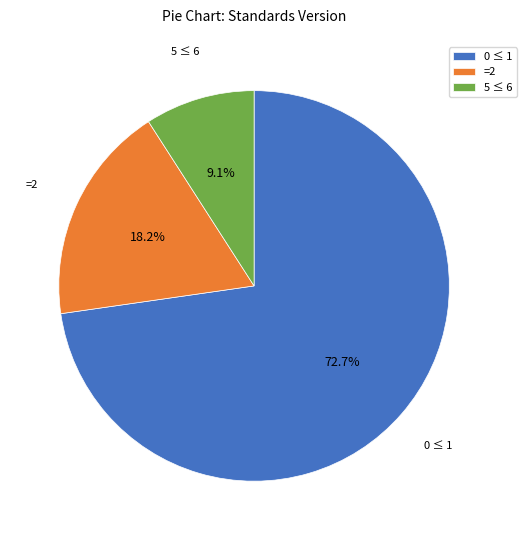

How many slices are in this pie chart?

3